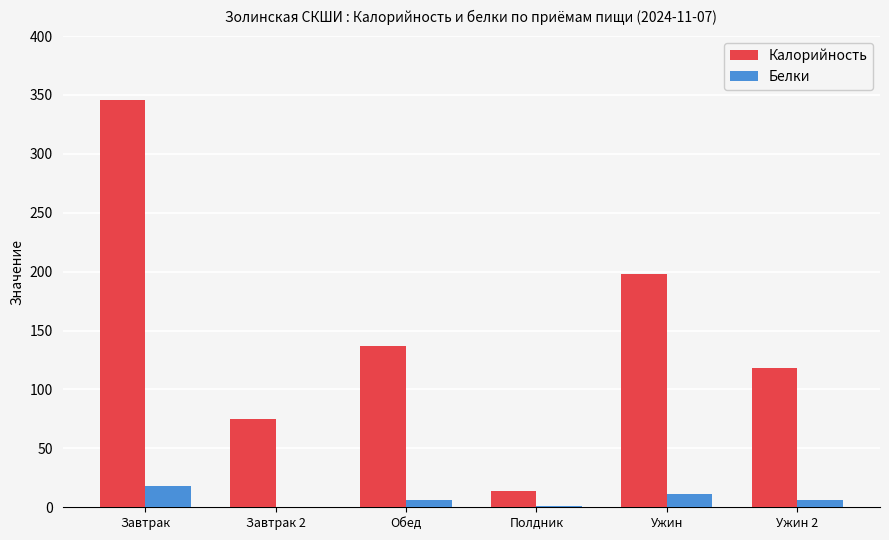

What is the greatest value displayed?

346